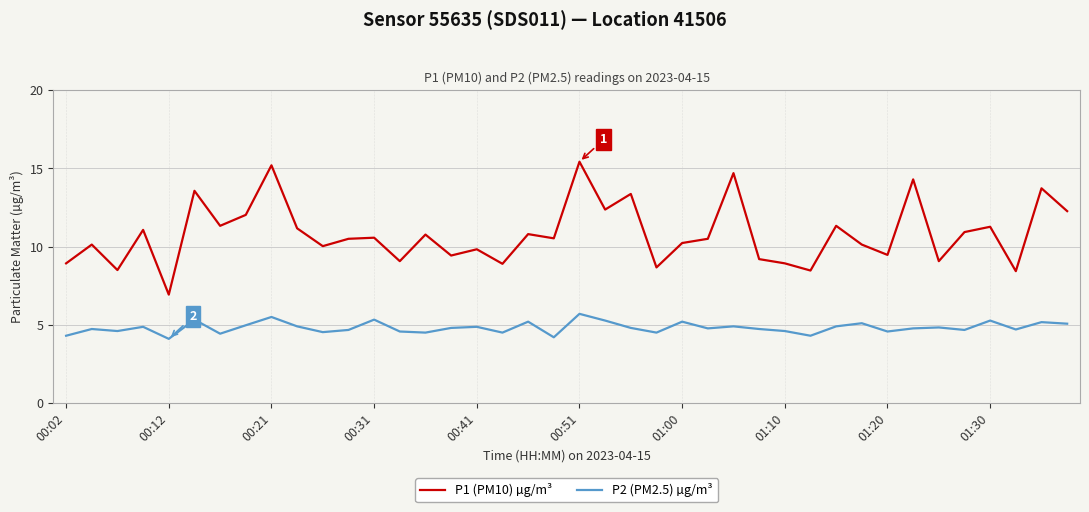

What is the lowest value of the P2 (PM2.5) µg/m³ series?

4.1